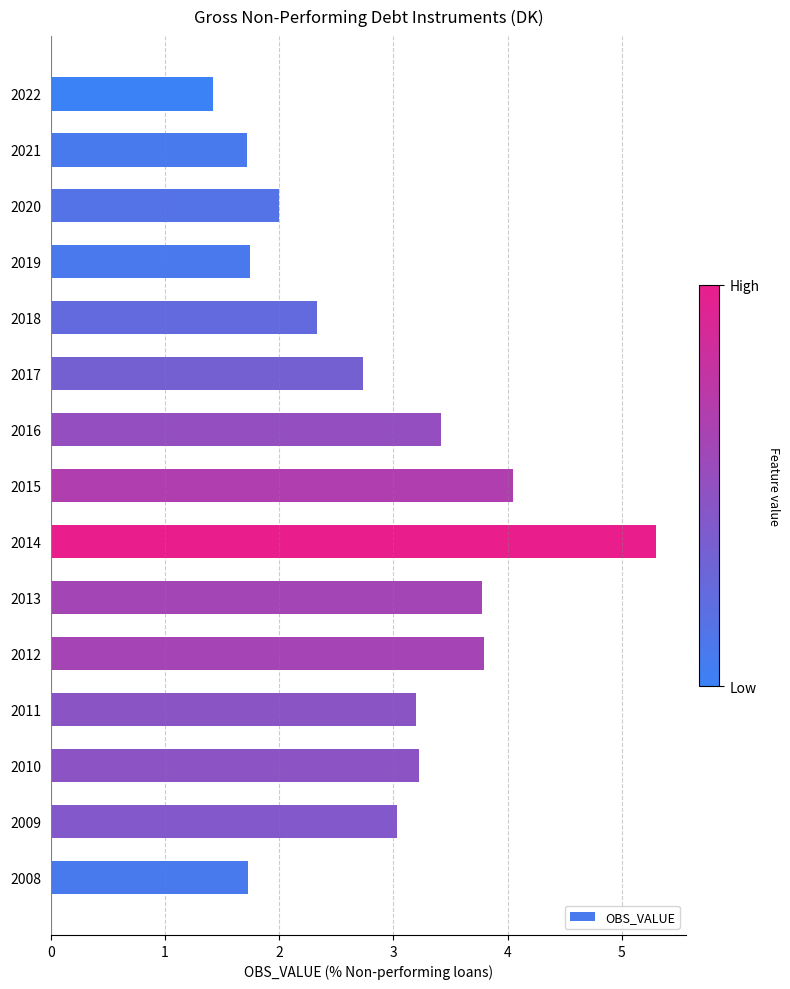

The chart shows a value of 5.6 at 2015. True or false?

False